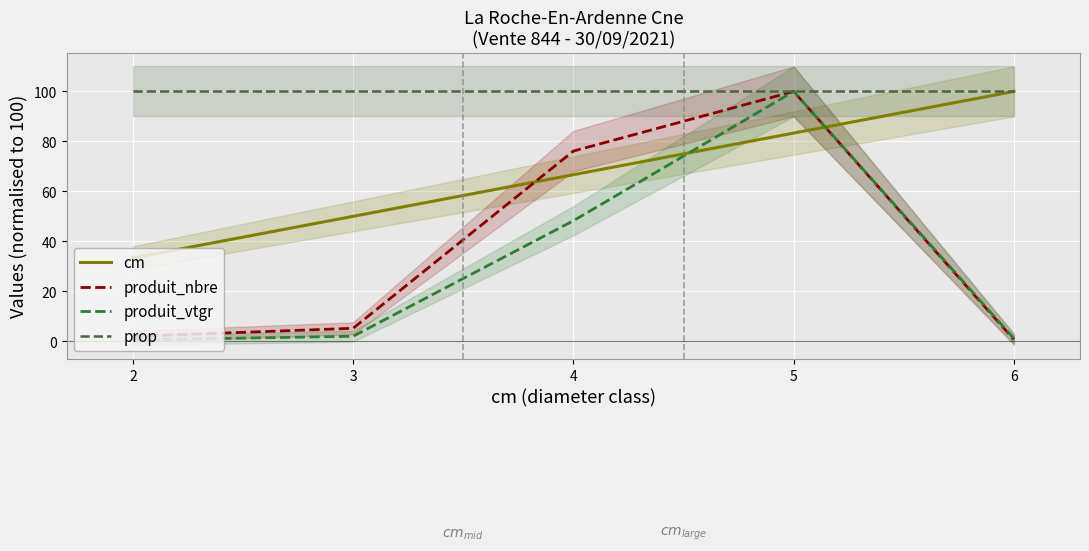

Which series has the widest spread of values?

produit_vtgr